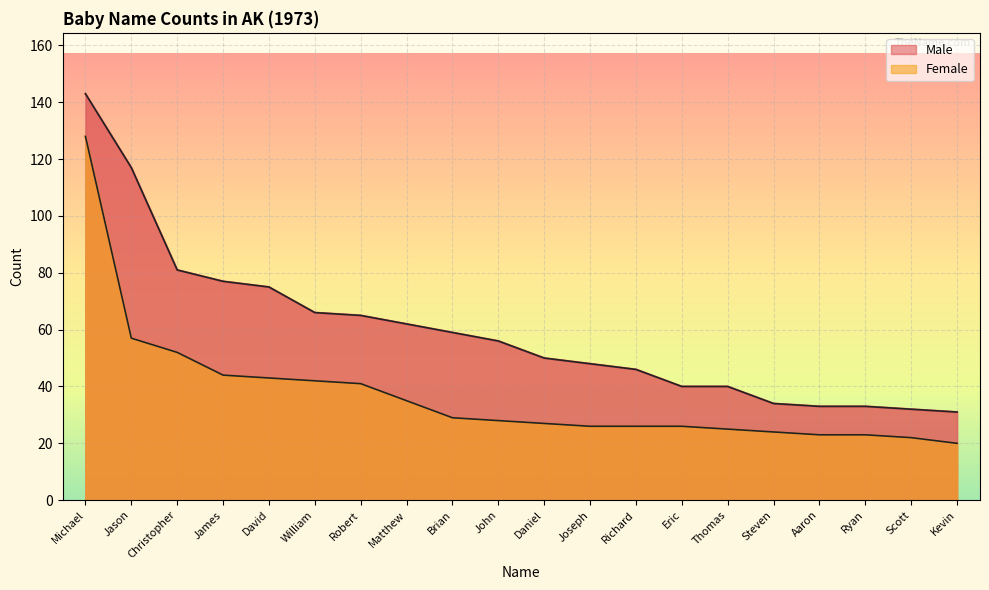

True or false: Female has a value of 71 at James.

False